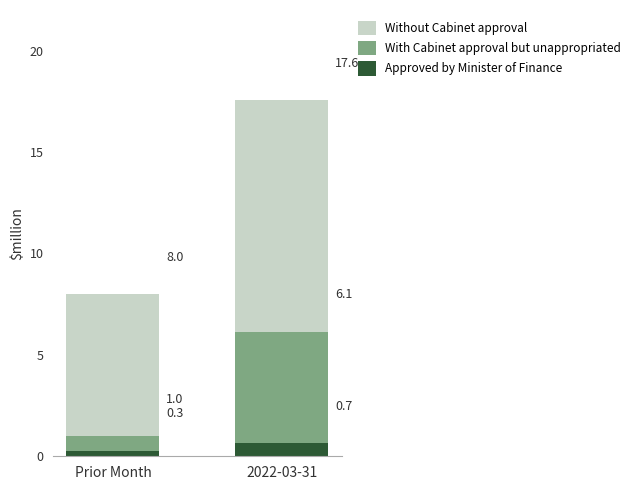

What is the highest value of the Approved by Minister of Finance series?

0.7